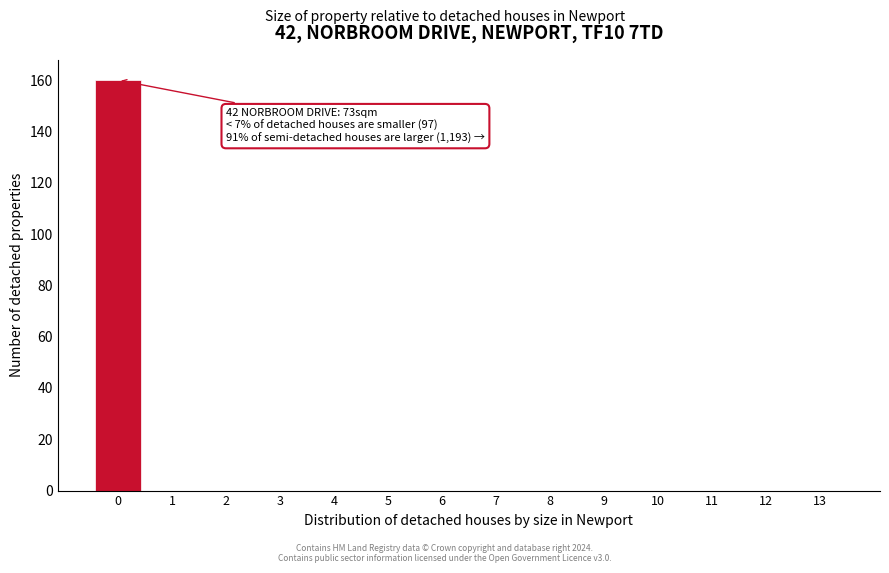

Reading right to left, transcribe all the data shown in this chart.

13=0	12=0	11=0	10=0	9=0	8=0	7=0	6=0	5=0	4=0	3=0	2=0	1=0	0=160